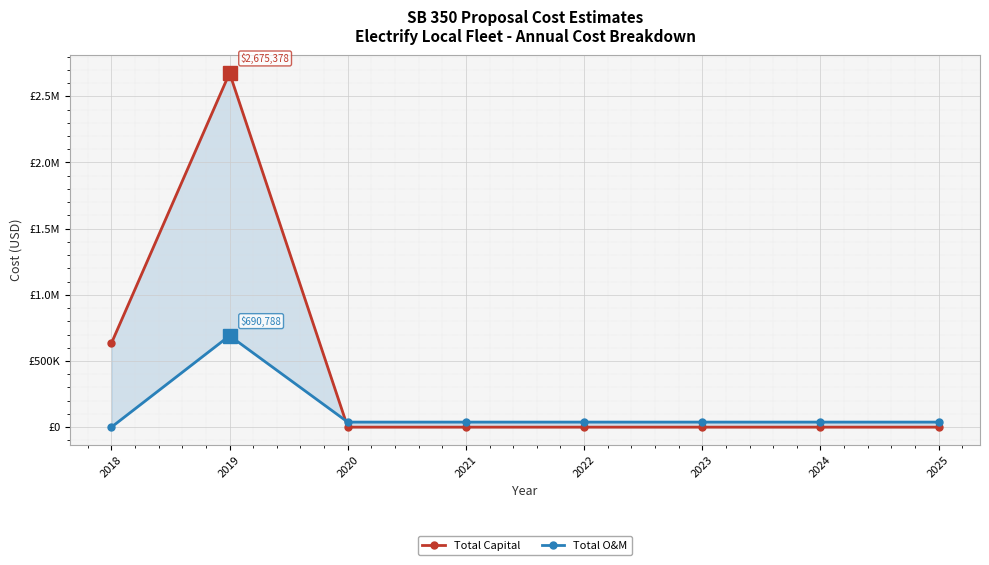

At how many categories does at least one series exceed 327059?

2